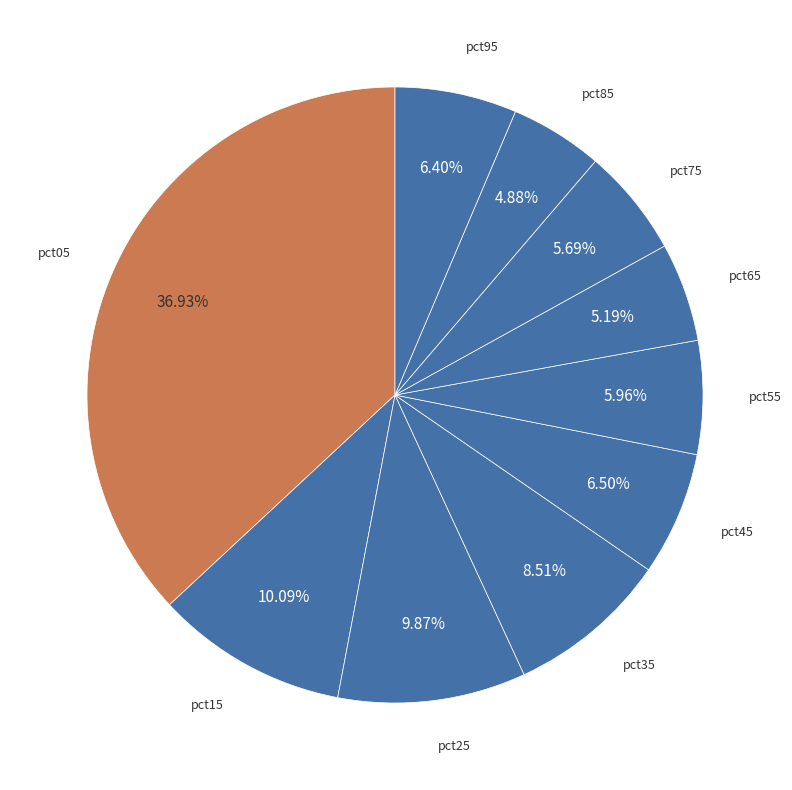

Count the number of slices in the pie.

10